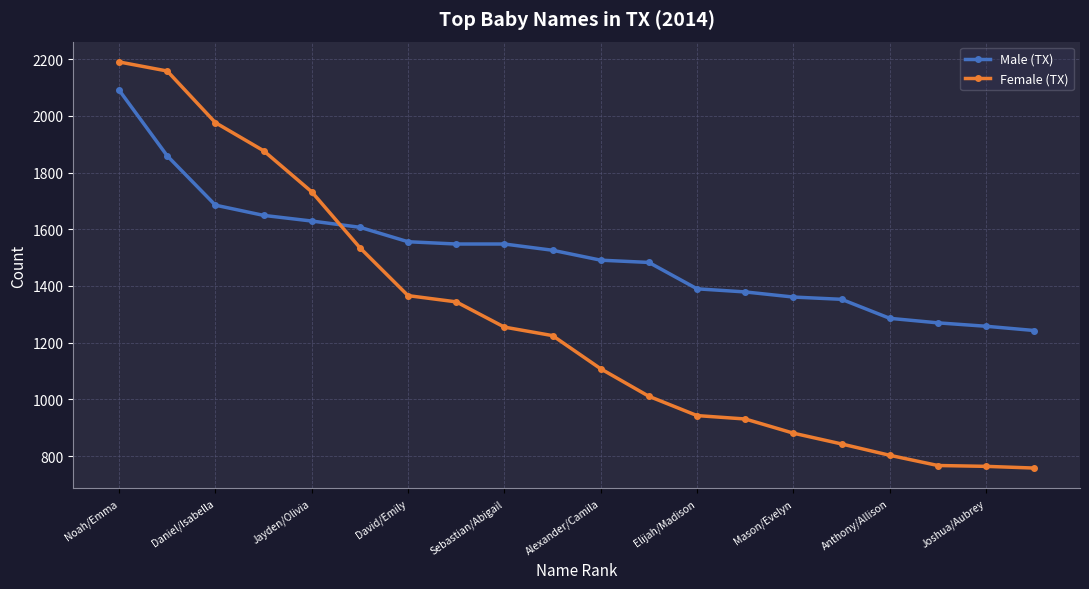

What is the difference between the second highest and minimum values in the Female (TX) series?

1400